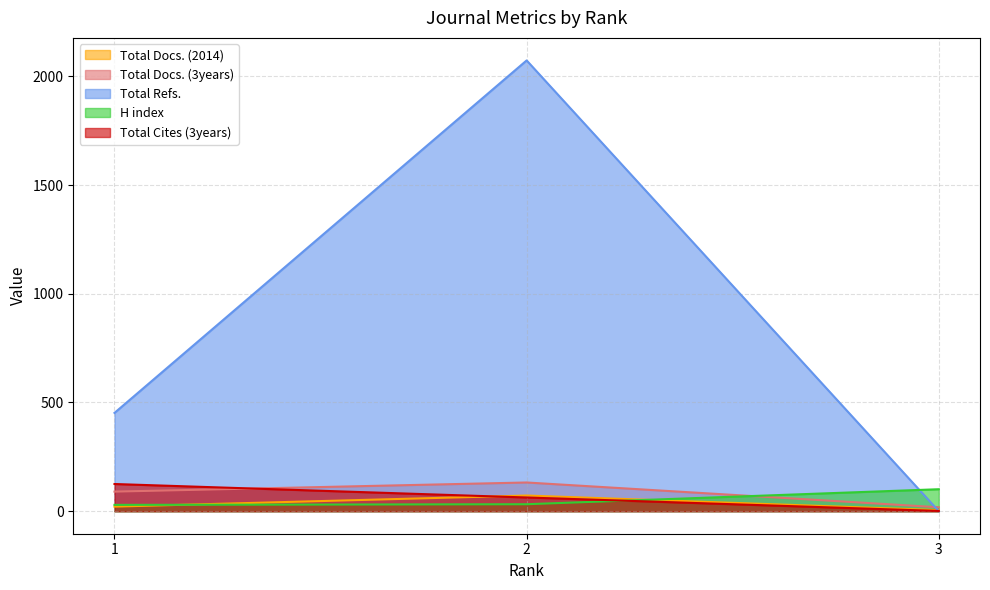

The Total Docs. (2014) series shows 72 at 2. True or false?

True